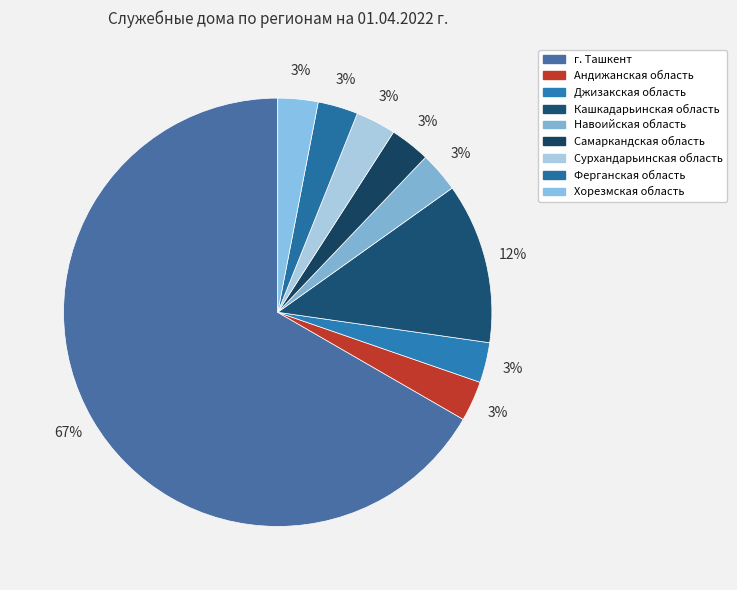

What is the majority slice?

г. Ташкент